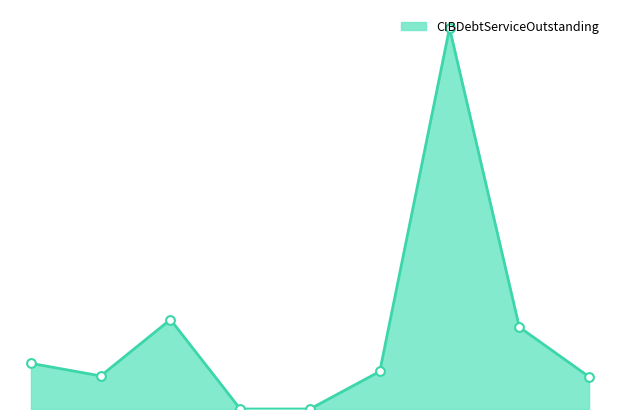

Does the chart have visible grid lines?

No